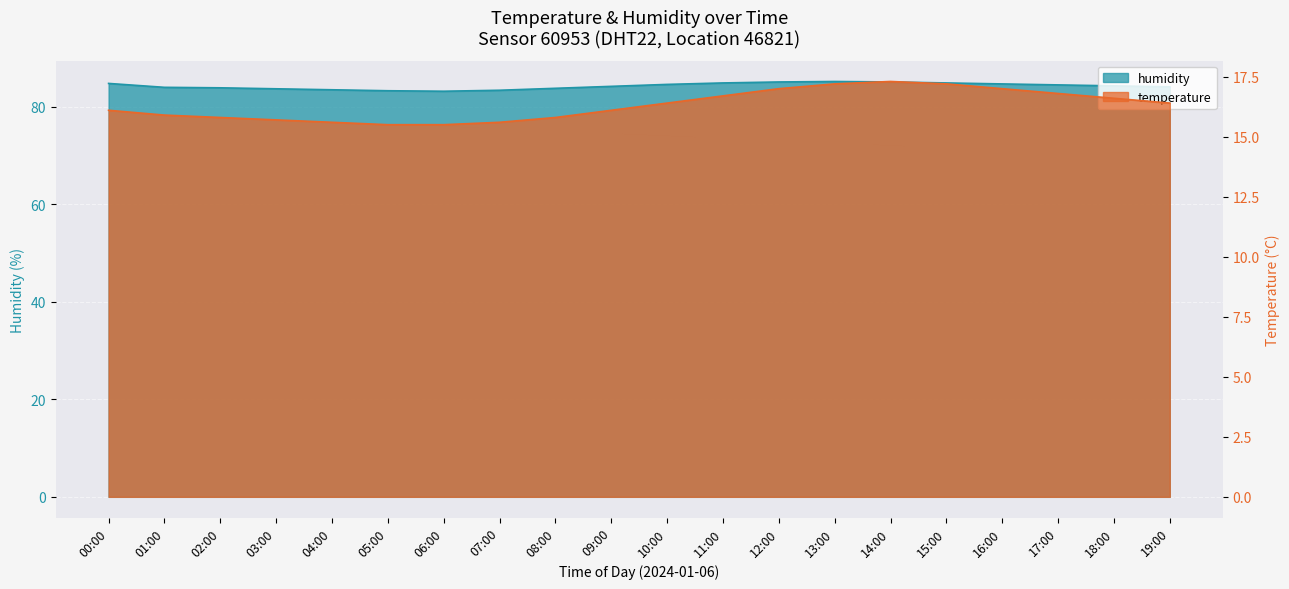

What are all the series names shown in the legend?

temperature, humidity